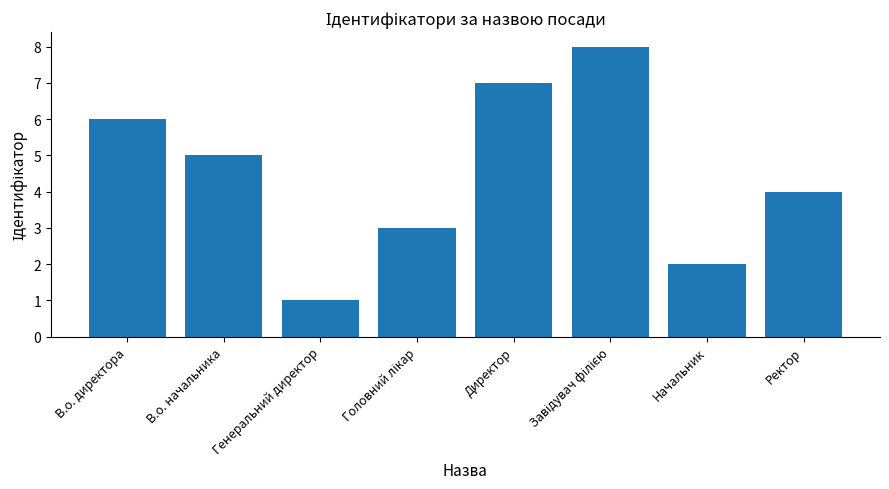

Count the number of categories in the chart.

8